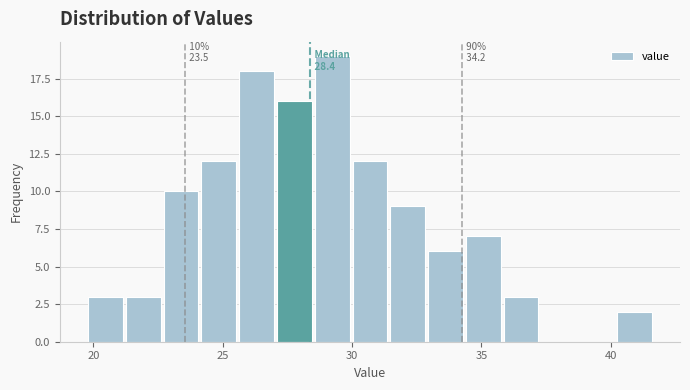

Around what value on the x-axis is the tallest bar? Give the approximate position of its centre, as read against the axis.

29.0